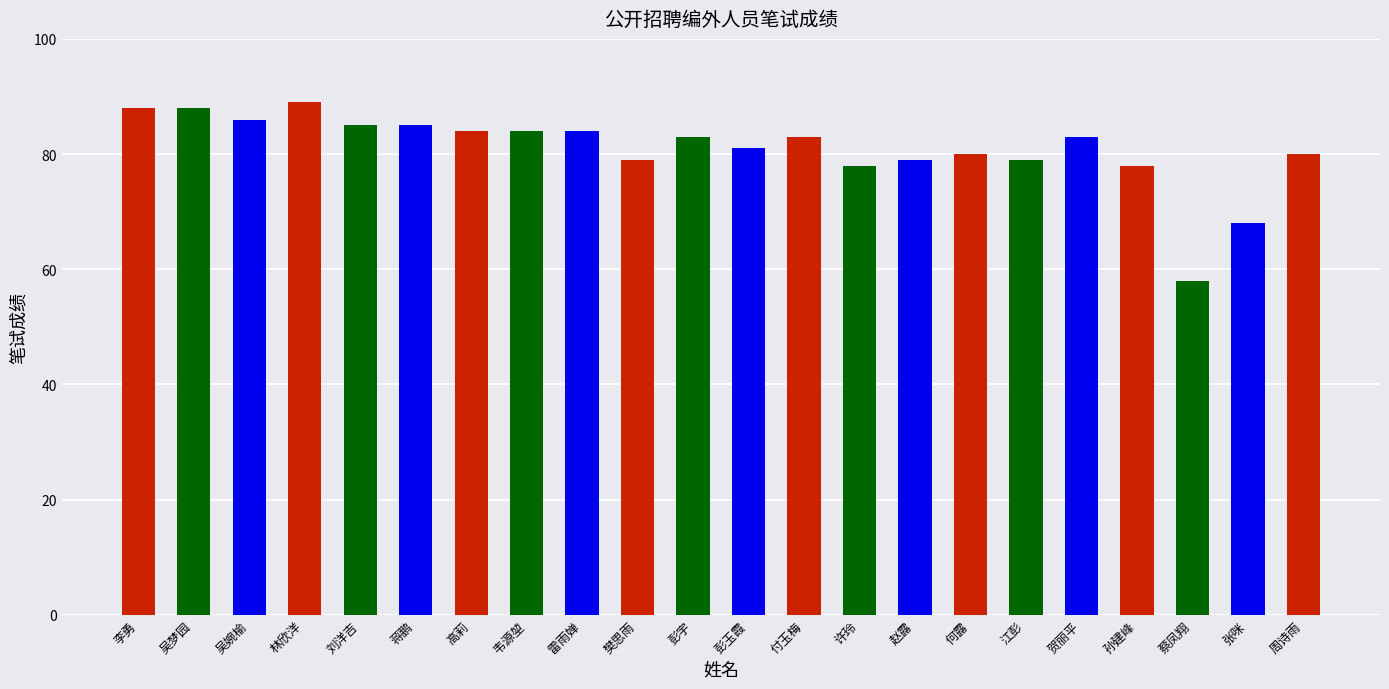

What is the greatest value displayed?

89